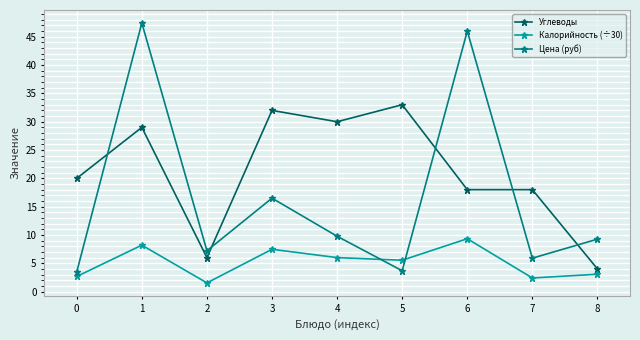

Reading right to left, what are all the values shown in this chart?

Углеводы: 4.0	18.0	18.0	33.0	30.0	32.0	6.0	29.0	20.0
Калорийность (÷30): 3.1	2.4	9.3	5.5	6.0	7.5	1.5	8.2	2.7
Цена (руб): 9.3	5.9	46.0	3.7	9.8	16.5	7.2	47.4	3.5